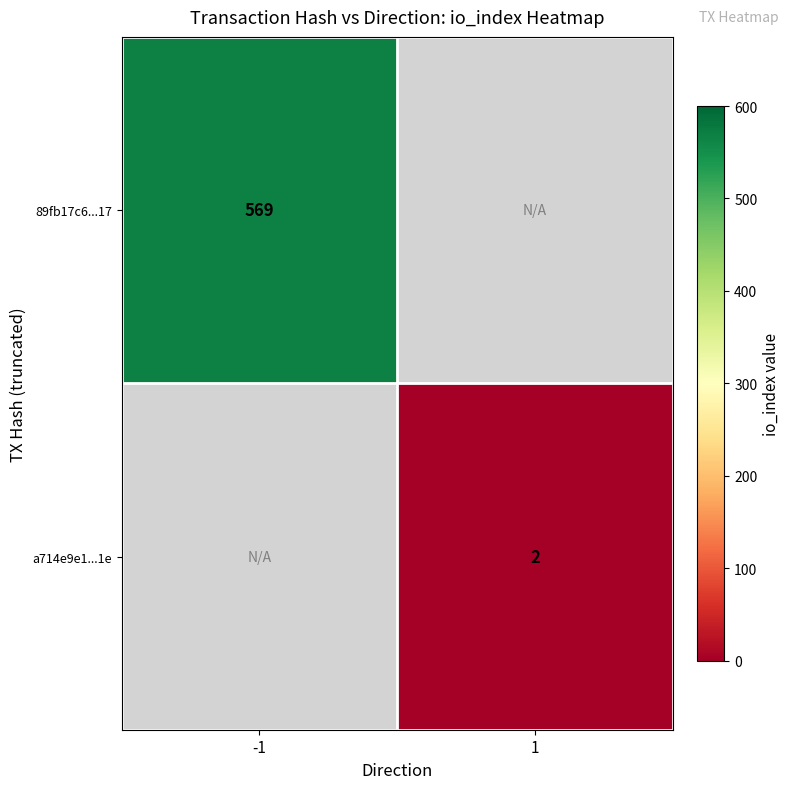

Is the value of 89fb17c6...17 at -1 greater than the value of a714e9e1...1e at 1?

Yes